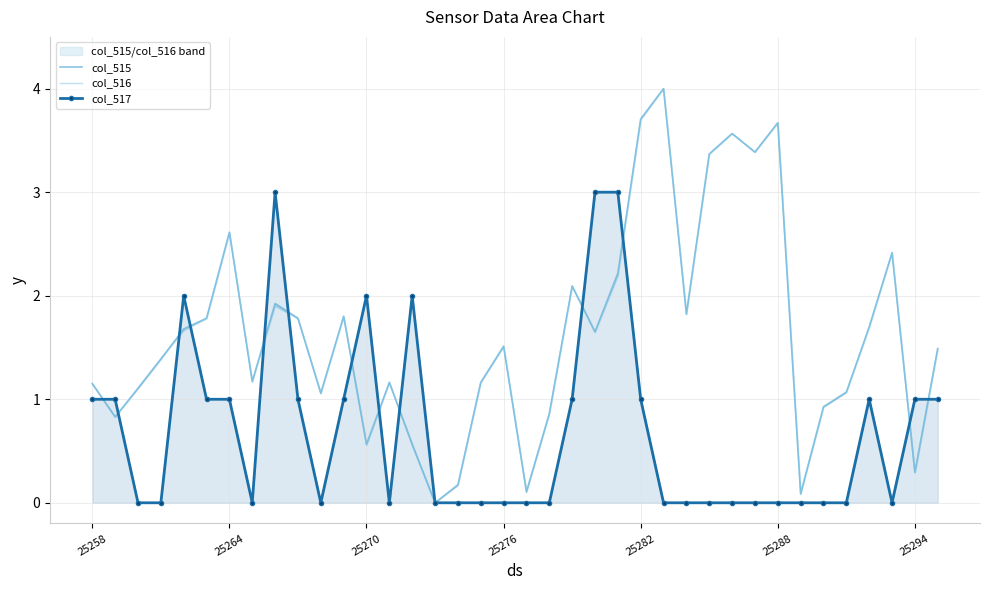

How many series are shown in this chart?

3